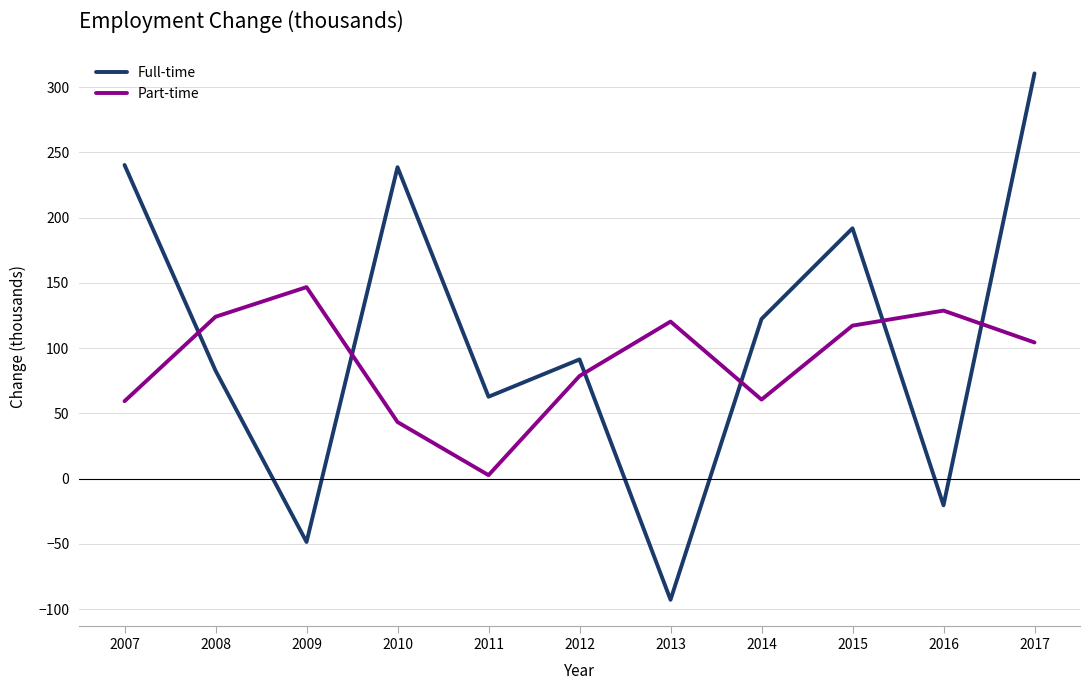

Which category has the lowest value across all series?

2013